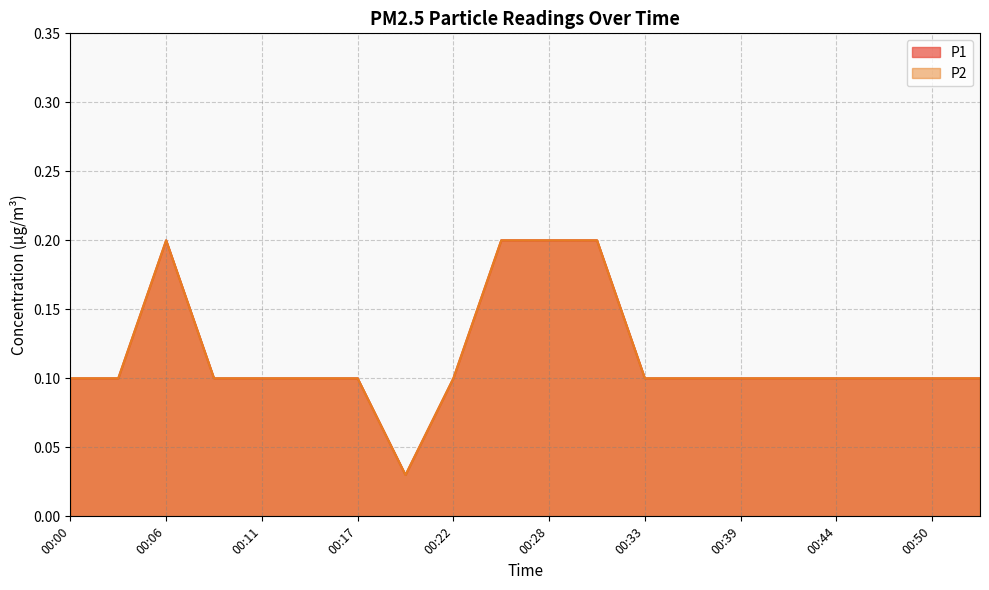

Reading left to right, transcribe all the data shown in this chart.

P1: 00:00=0.1	00:03=0.1	00:06=0.2	00:09=0.1	00:11=0.1	00:14=0.1	00:17=0.1	00:19=0.0	00:22=0.1	00:25=0.2	00:28=0.2	00:30=0.2	00:33=0.1	00:36=0.1	00:39=0.1	00:41=0.1	00:44=0.1	00:47=0.1	00:50=0.1	00:52=0.1
P2: 00:00=0.1	00:03=0.1	00:06=0.2	00:09=0.1	00:11=0.1	00:14=0.1	00:17=0.1	00:19=0.0	00:22=0.1	00:25=0.2	00:28=0.2	00:30=0.2	00:33=0.1	00:36=0.1	00:39=0.1	00:41=0.1	00:44=0.1	00:47=0.1	00:50=0.1	00:52=0.1